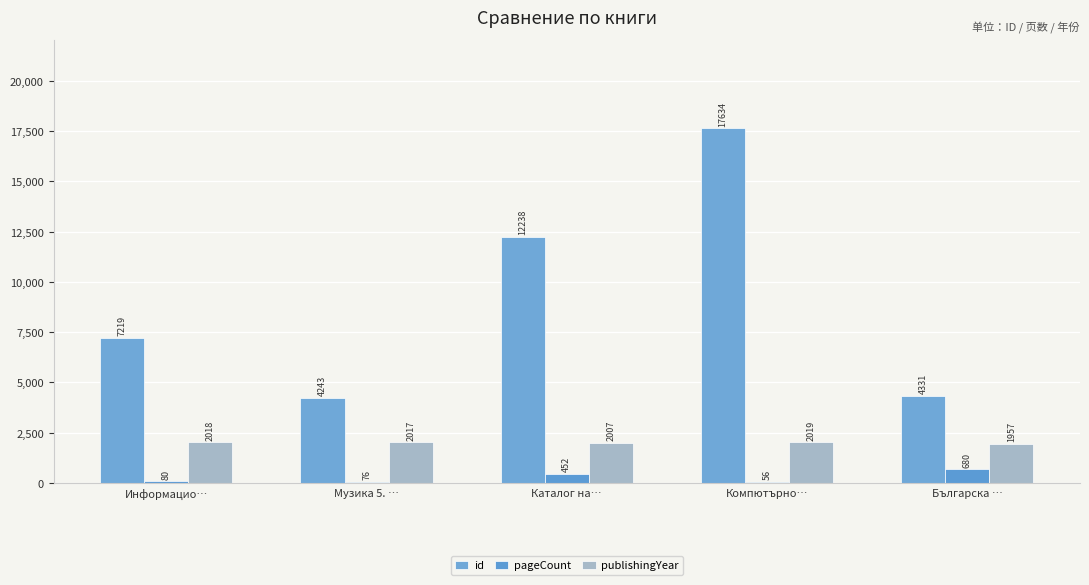

Reading left to right, list all the values displayed in this chart.

id: 7219	4243	12238	17634	4331
pageCount: 80	76	452	56	680
publishingYear: 2018	2017	2007	2019	1957